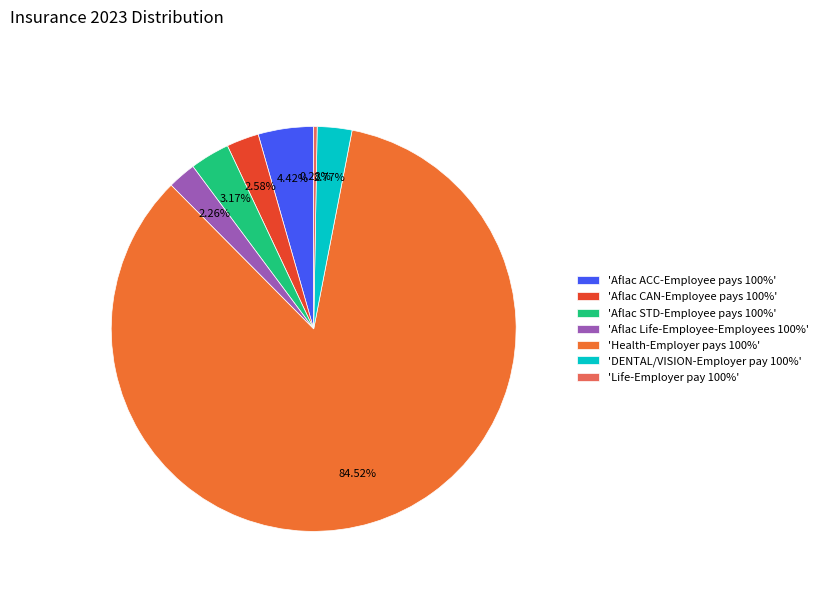

Approximately how many times larger is the value at 'Aflac Life-Employee-Employees 100%' compared to 'Aflac CAN-Employee pays 100%'?

0.9